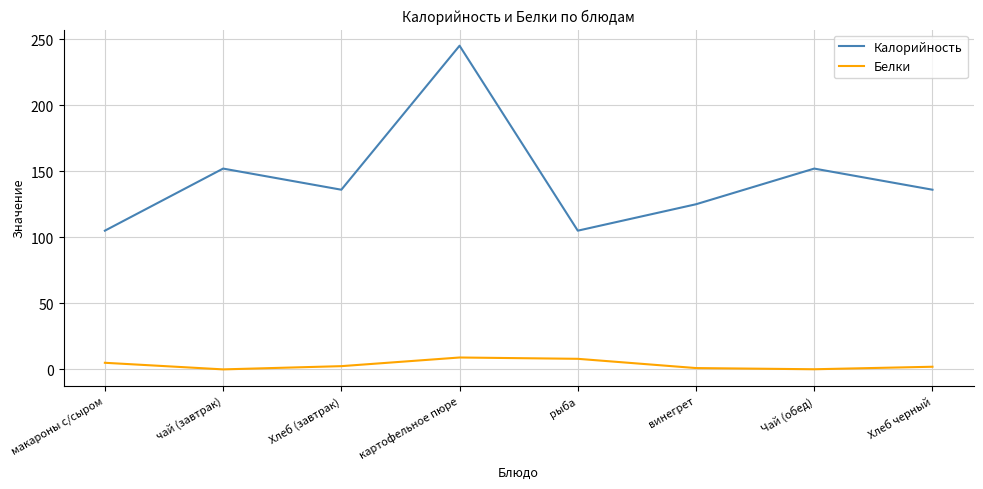

Which label corresponds to the largest value in the chart?

картофельное пюре